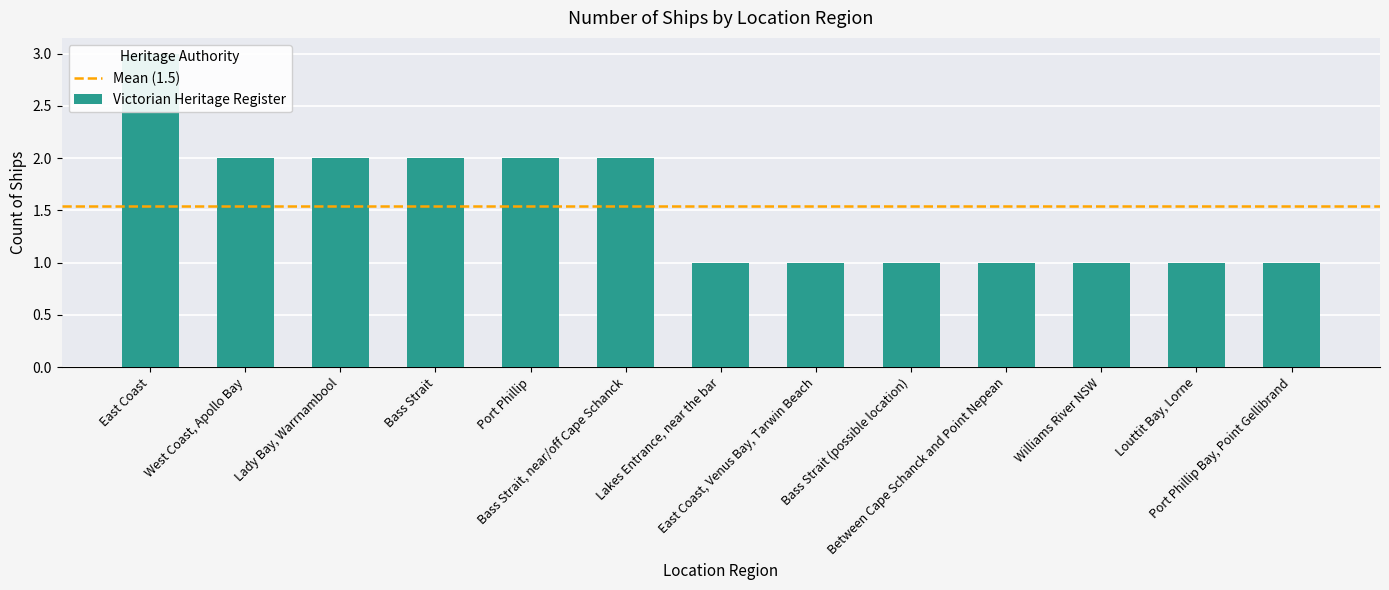

List the labels in order of value, smallest first.

Lakes Entrance, near the bar, East Coast, Venus Bay, Tarwin Beach, Bass Strait (possible location), Between Cape Schanck and Point Nepean, Williams River NSW, Louttit Bay, Lorne, Port Phillip Bay, Point Gellibrand, West Coast, Apollo Bay, Lady Bay, Warrnambool, Bass Strait, Port Phillip, Bass Strait, near/off Cape Schanck, East Coast